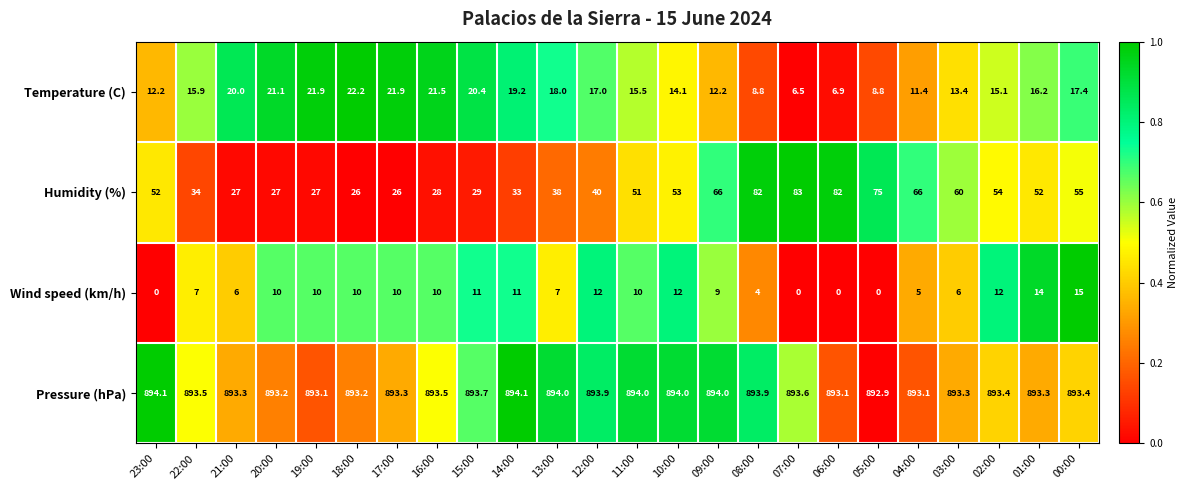

Rank the series by their maximum value, from lowest to highest.

Wind speed (km/h), Temperature (C), Humidity (%), Pressure (hPa)